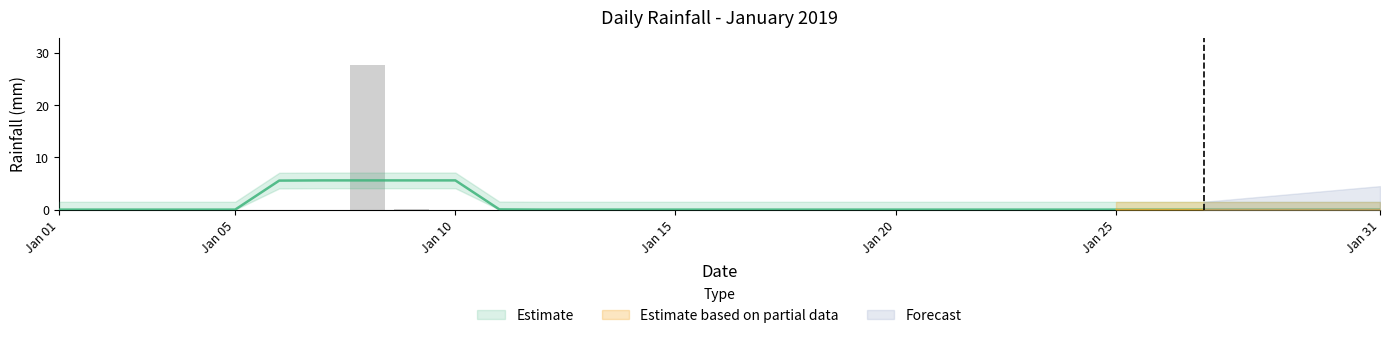

Reading right to left, extract all data points from this chart.

0.0	0.0	0.0	0.0	0.0	0.0	0.0	0.0	0.0	0.0	0.0	0.0	0.0	0.0	0.0	0.0	0.0	0.0	0.0	0.0	0.0	0.0	0.2	27.8	0.0	0.0	0.0	0.0	0.0	0.0	0.0